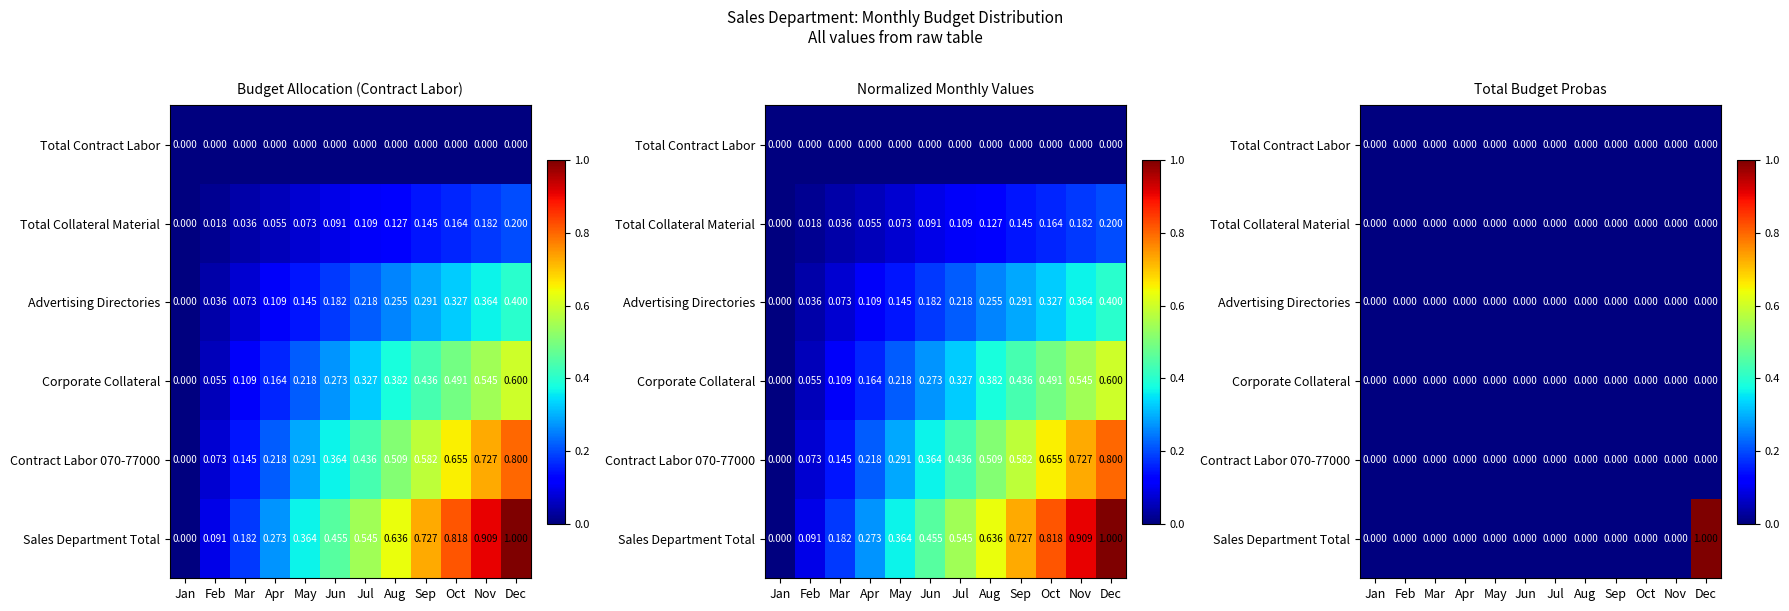

True or false: Contract Labor 070-77000 has a value of 0 at Sep.

True